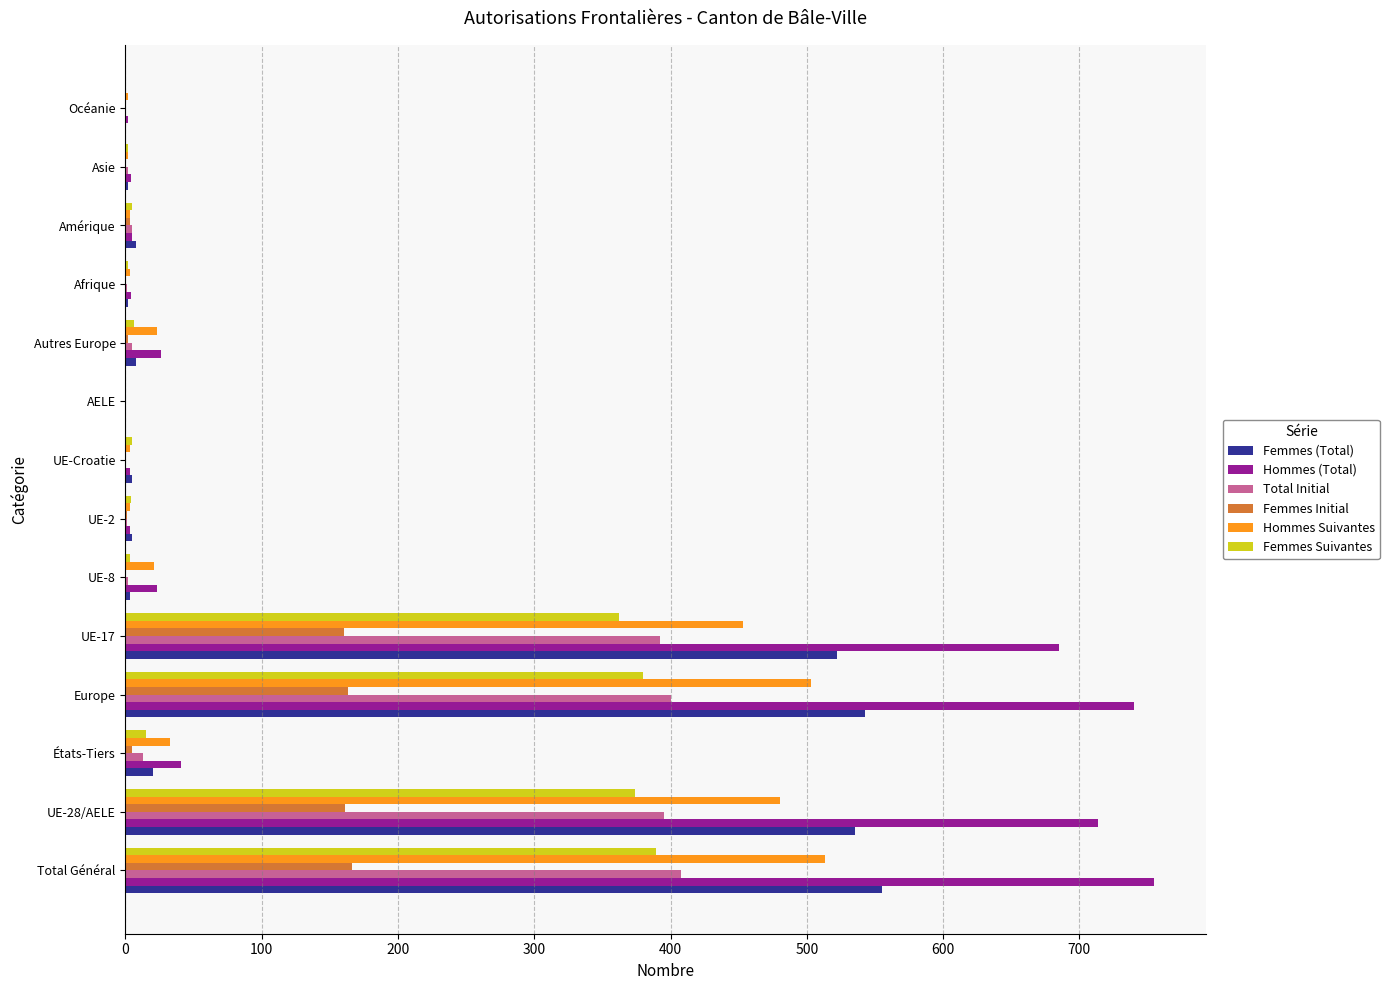

What is the sum of all Femmes Suivantes values?

1547